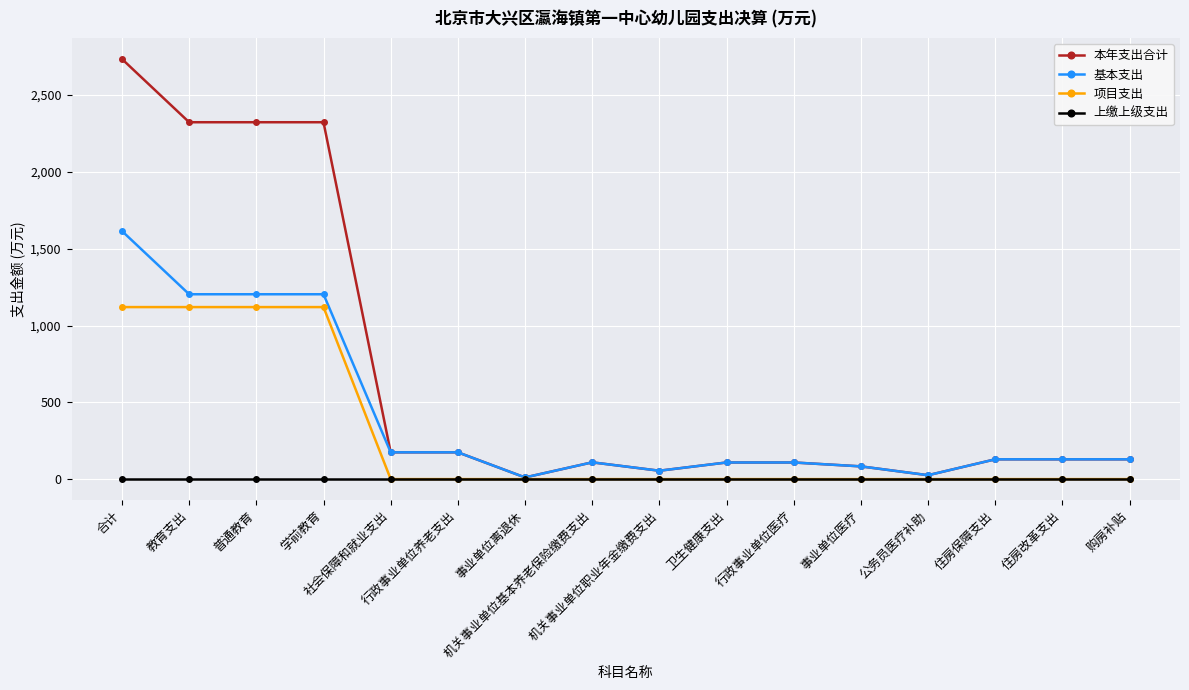

What are all the series names shown in the legend?

本年支出合计, 基本支出, 项目支出, 上缴上级支出